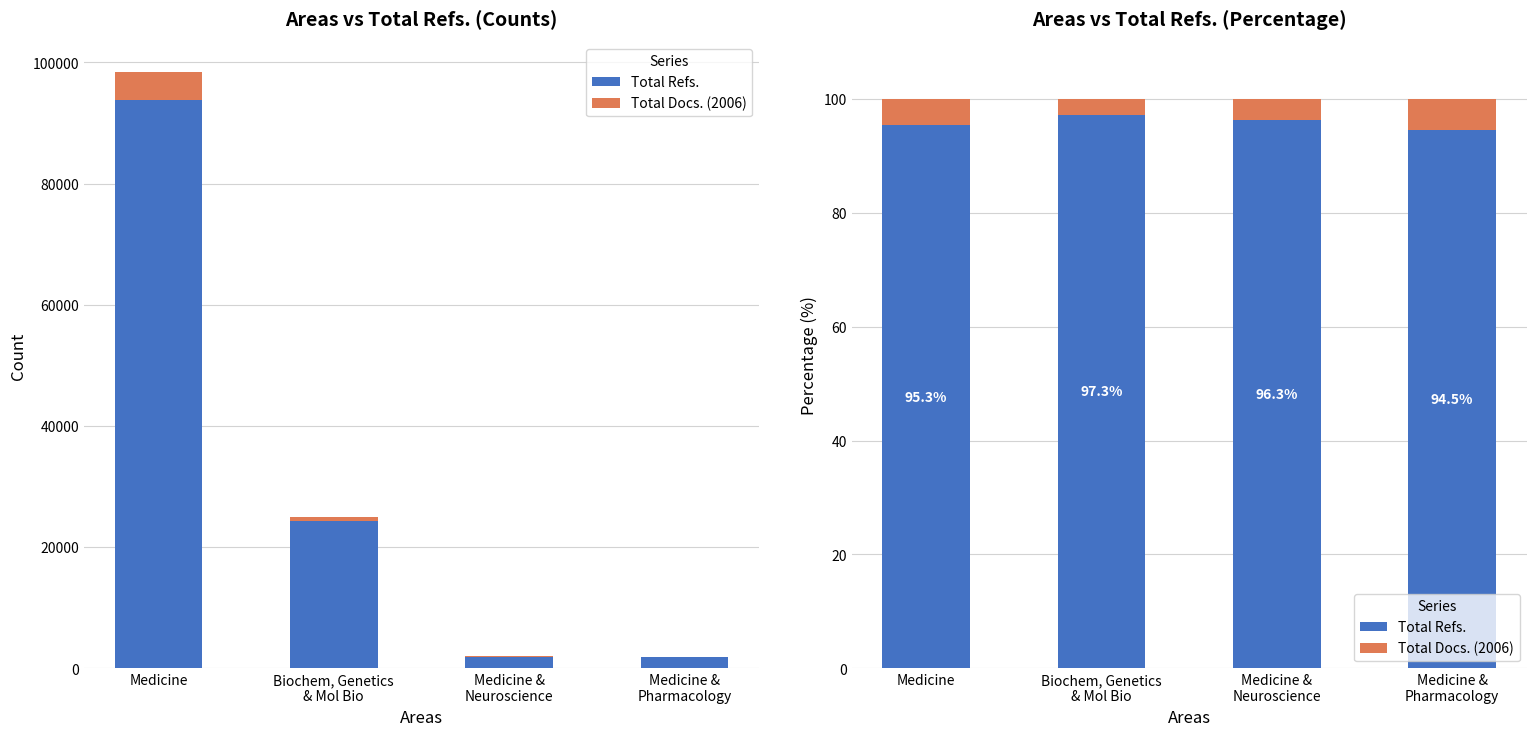

What is the average value of the Total Refs. series?

95.8